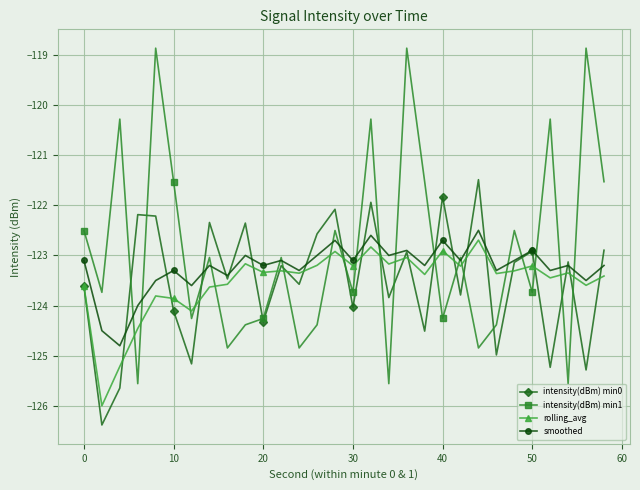

Does the chart display data point markers on the line(s)?

Yes